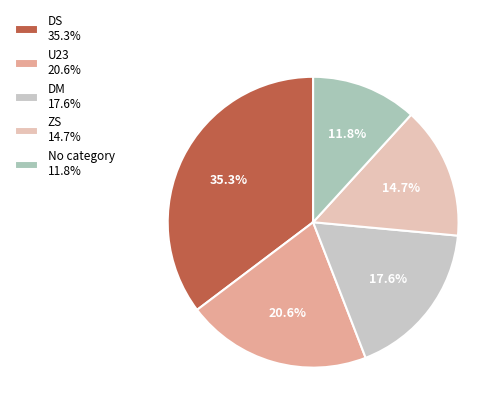

How many segments does this pie chart have?

5